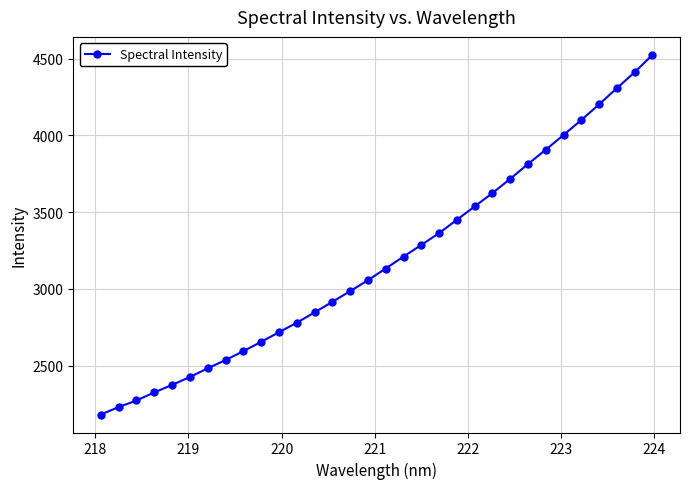

True or false: there are more than 2 points higher than both neighbors.

False